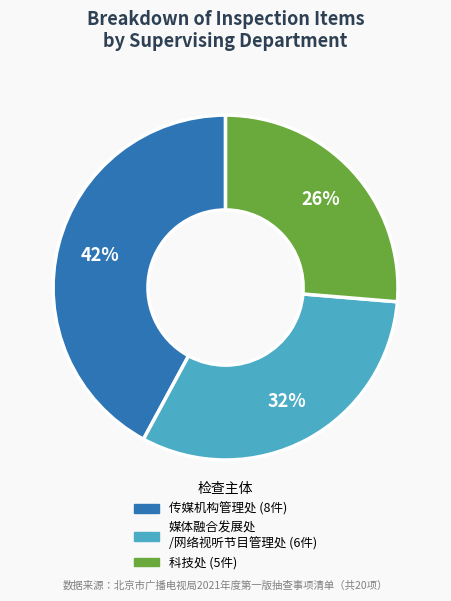

Is there a majority slice in this chart?

No